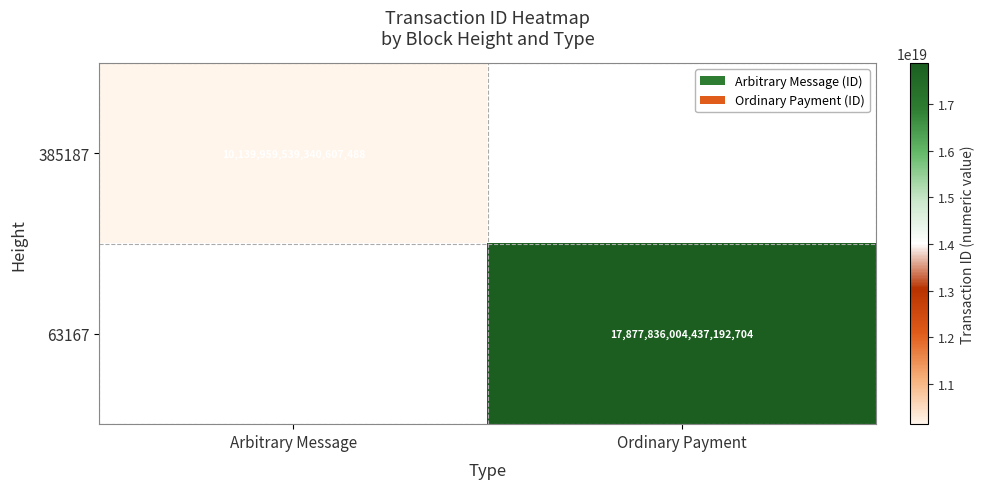

The value of 63167 at Ordinary Payment is 17877836004437192704. True or false?

True